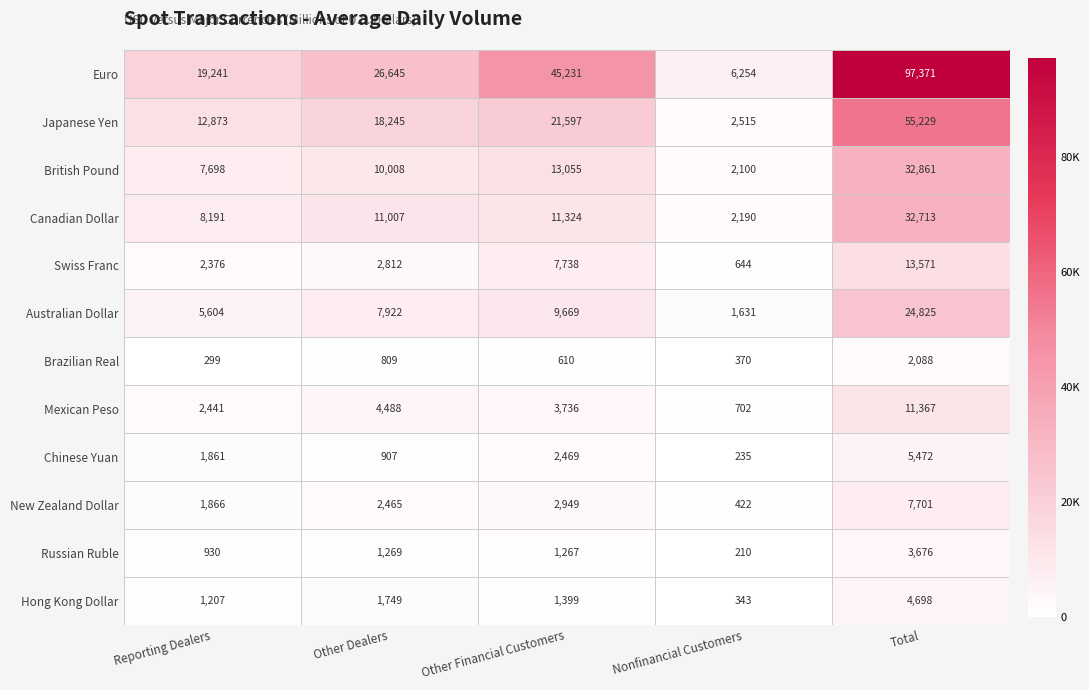

Is the value of Brazilian Real at Reporting Dealers greater than the value of Canadian Dollar at Other Financial Customers?

No